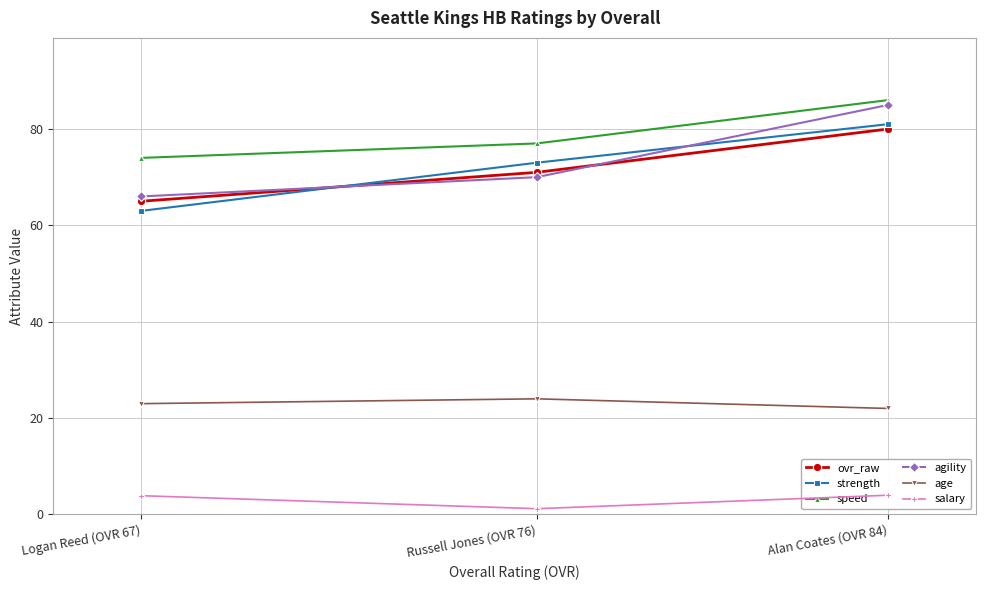

What are all the series names shown in the legend?

ovr_raw, strength, speed, agility, age, salary